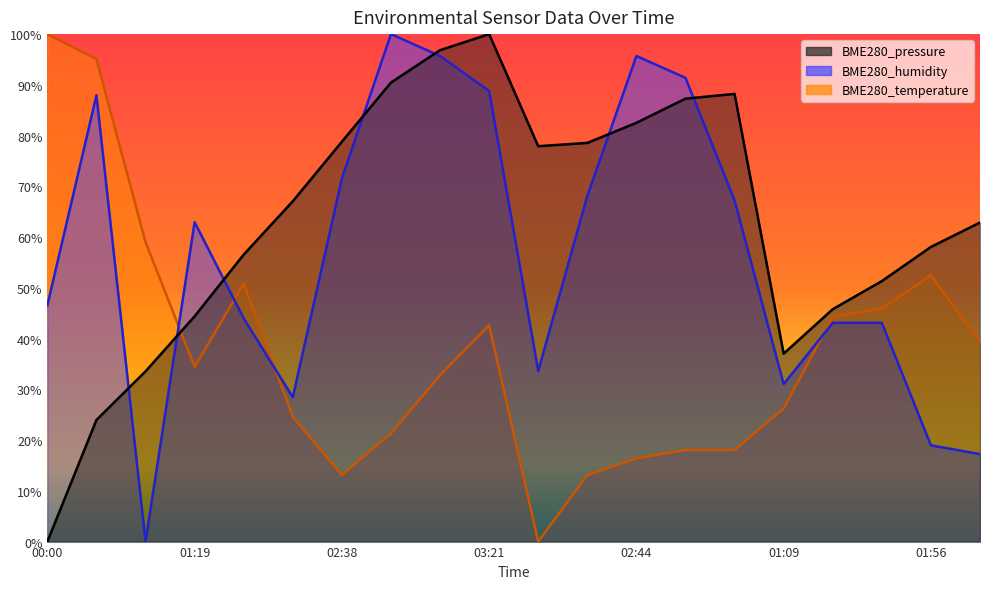

Count the number of categories in the chart.

20